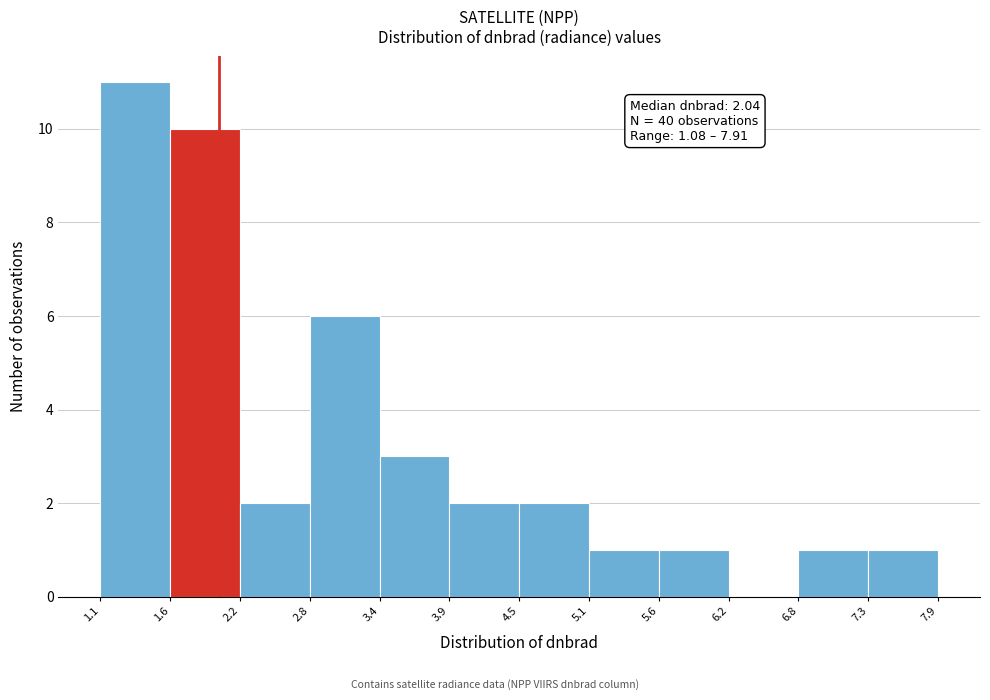

Which range on the x-axis has the tallest bar?

1.1 to 1.6